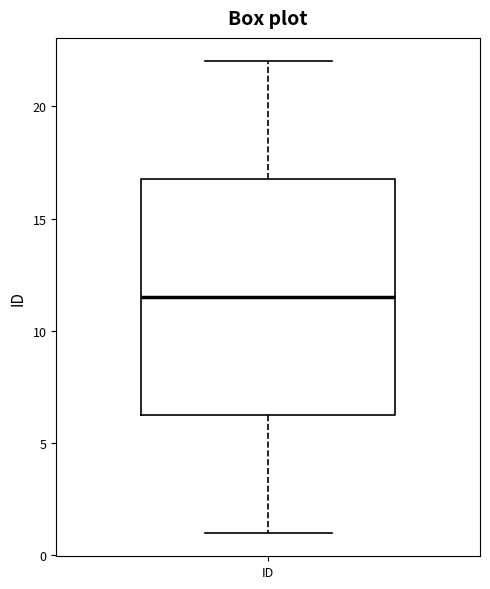

Where is the upper edge of the box for ID on the y-axis? The values are not printed on the chart, so give them approximately, as read against the axis.

17.0